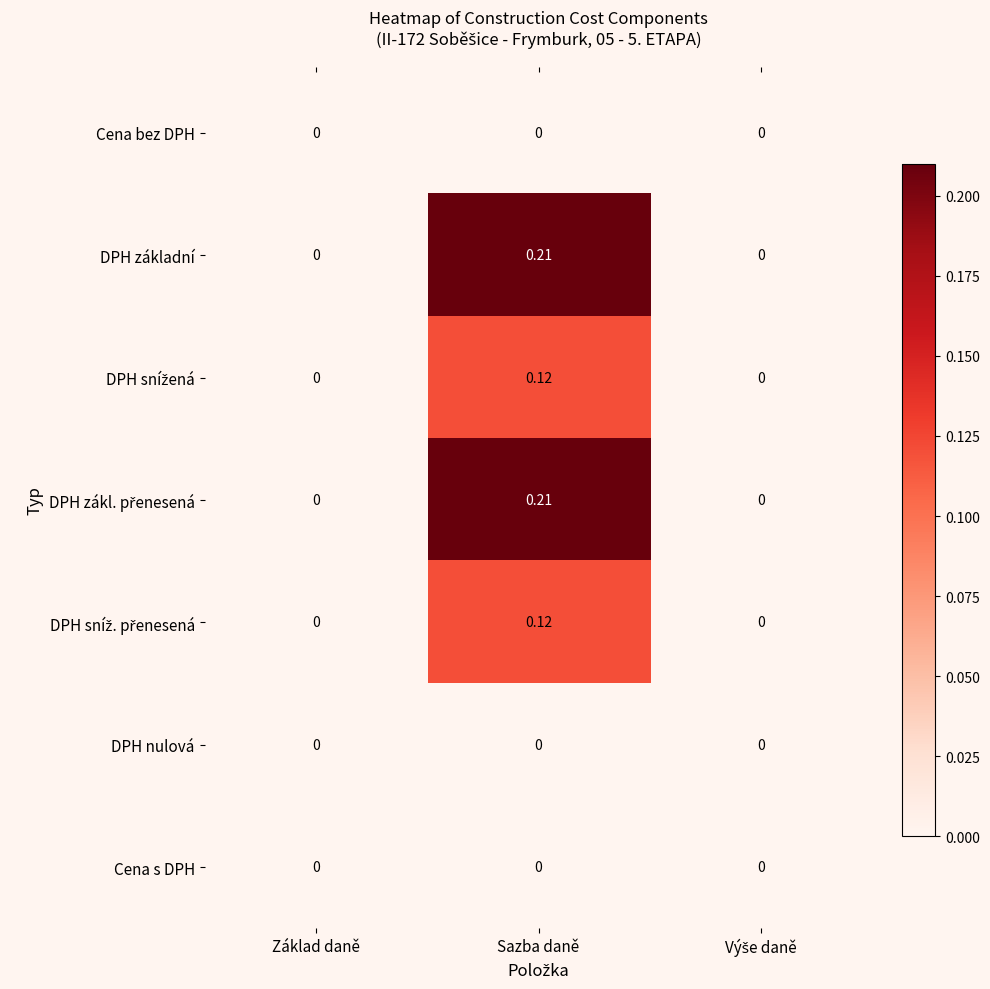

Which category has the highest value across all series?

Sazba daně